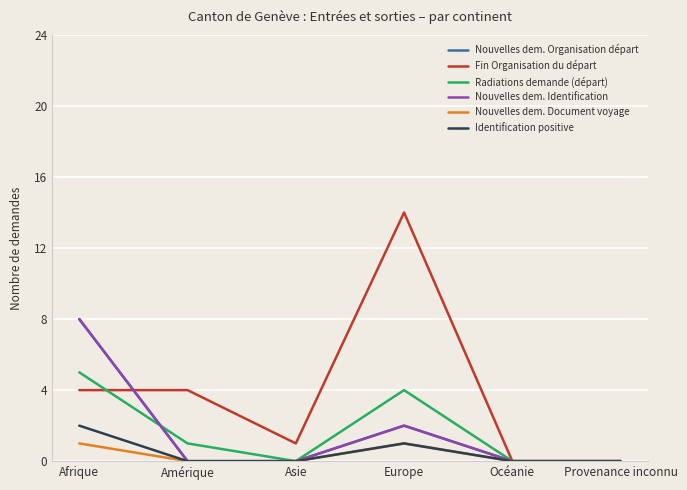

Is it true that Nouvelles dem. Document voyage equals 2 at Afrique?

False